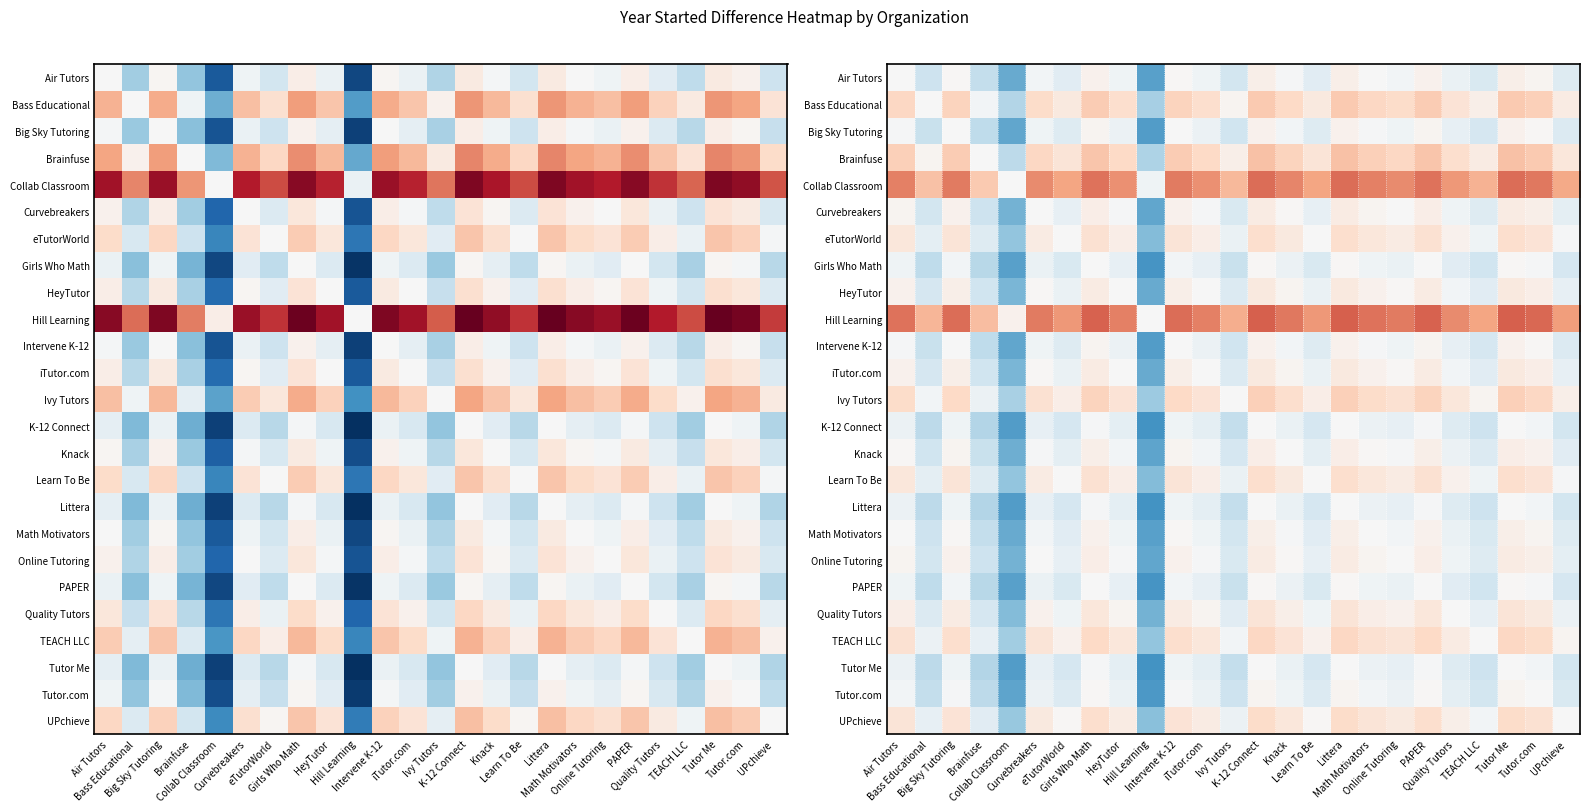

Which has a higher value, Math Motivators or Air Tutors?

Math Motivators